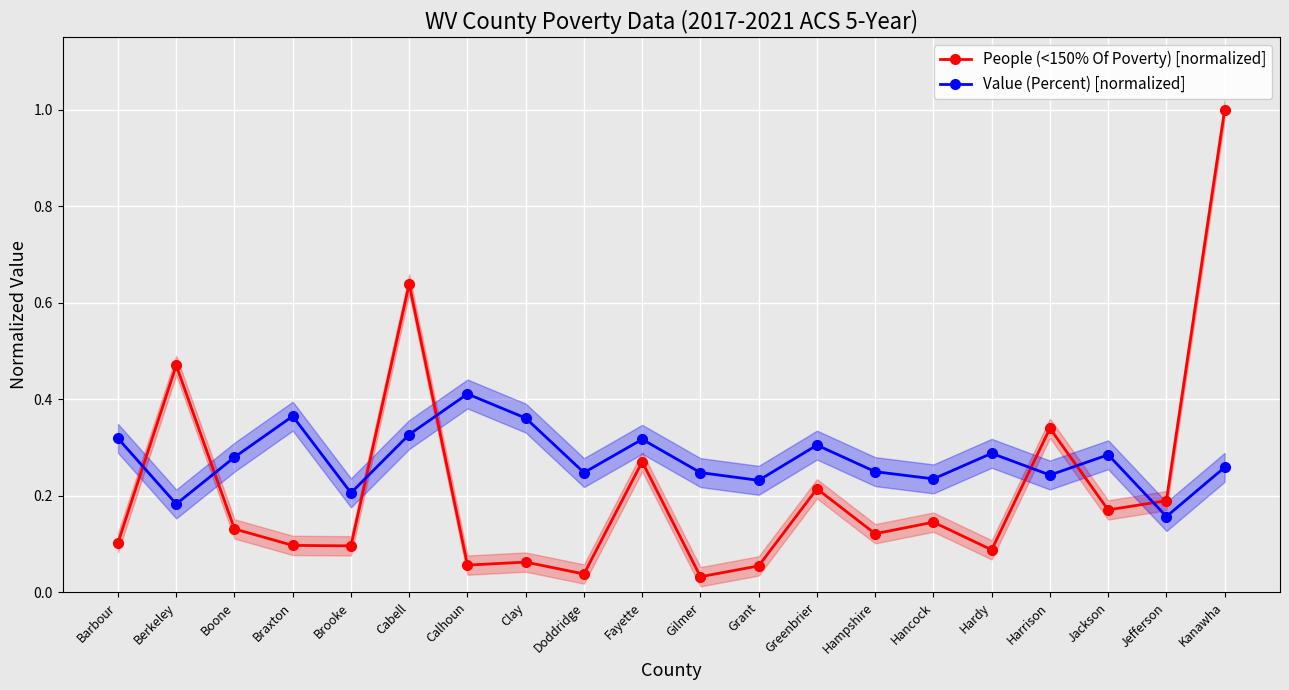

Count the number of categories in the chart.

20